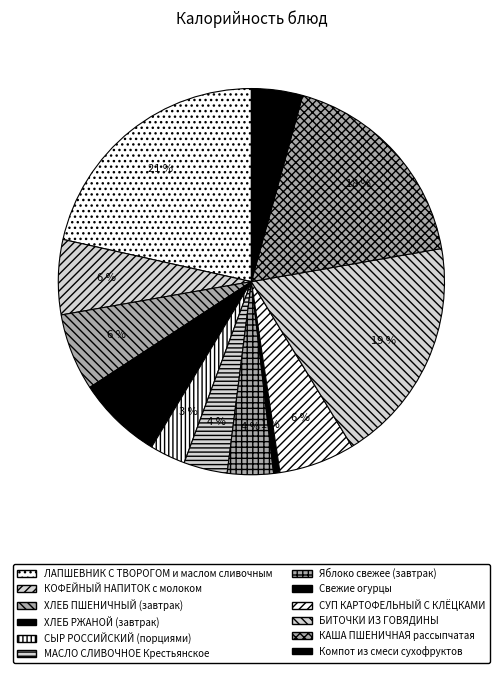

Which slice is the smallest?

Свежие огурцы